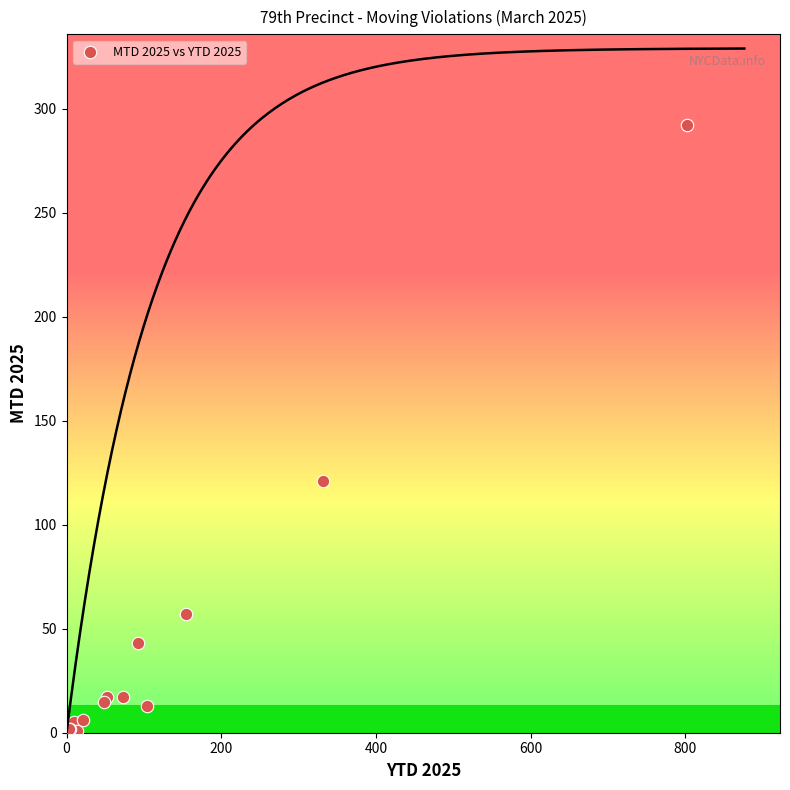

What Y value in the scatter plot is closest to 146?

121